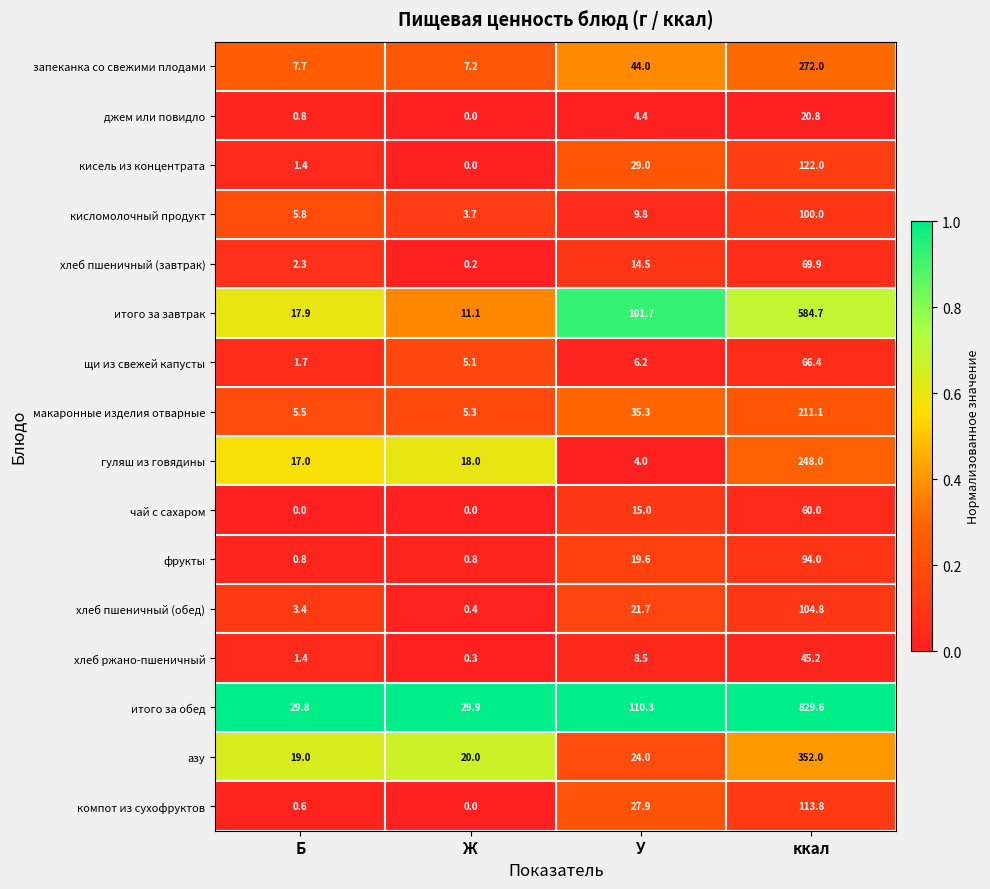

How many categories are shown in the chart?

4